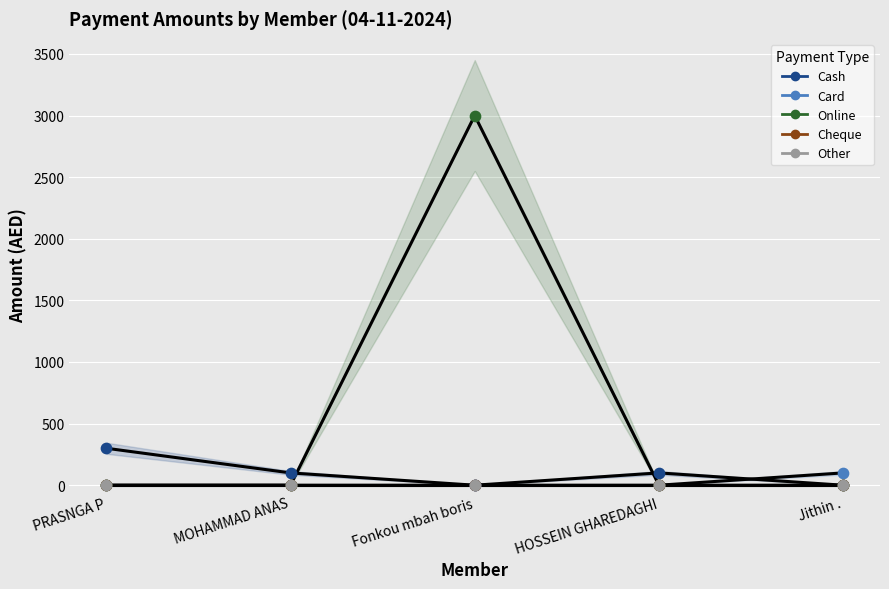

Which series has the largest total across all categories?

Online